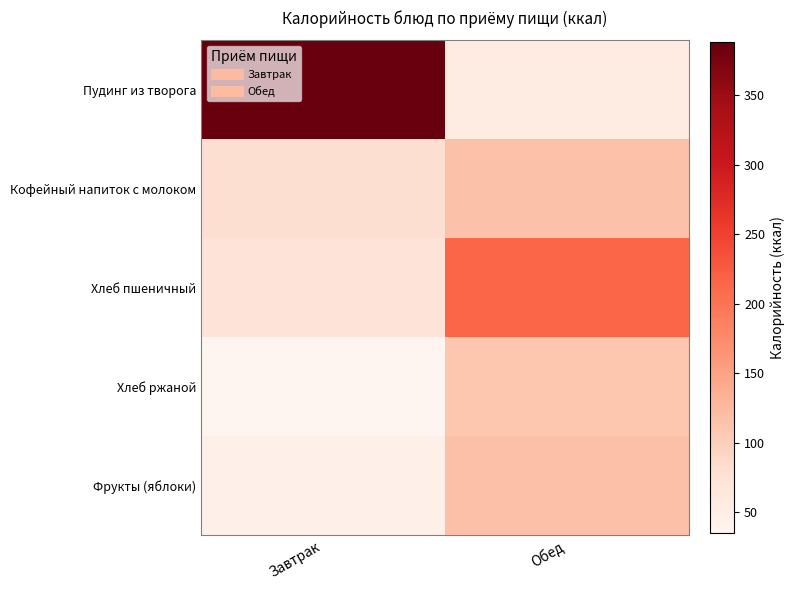

Which series has the largest total across all categories?

Пудинг из творога